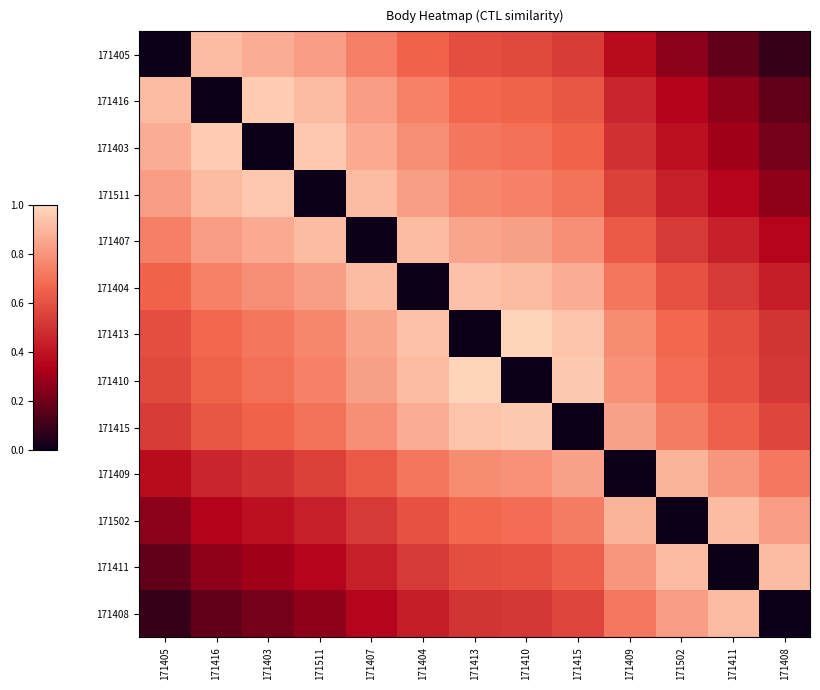

Which series changed the most between 171410 and 171502?

171410